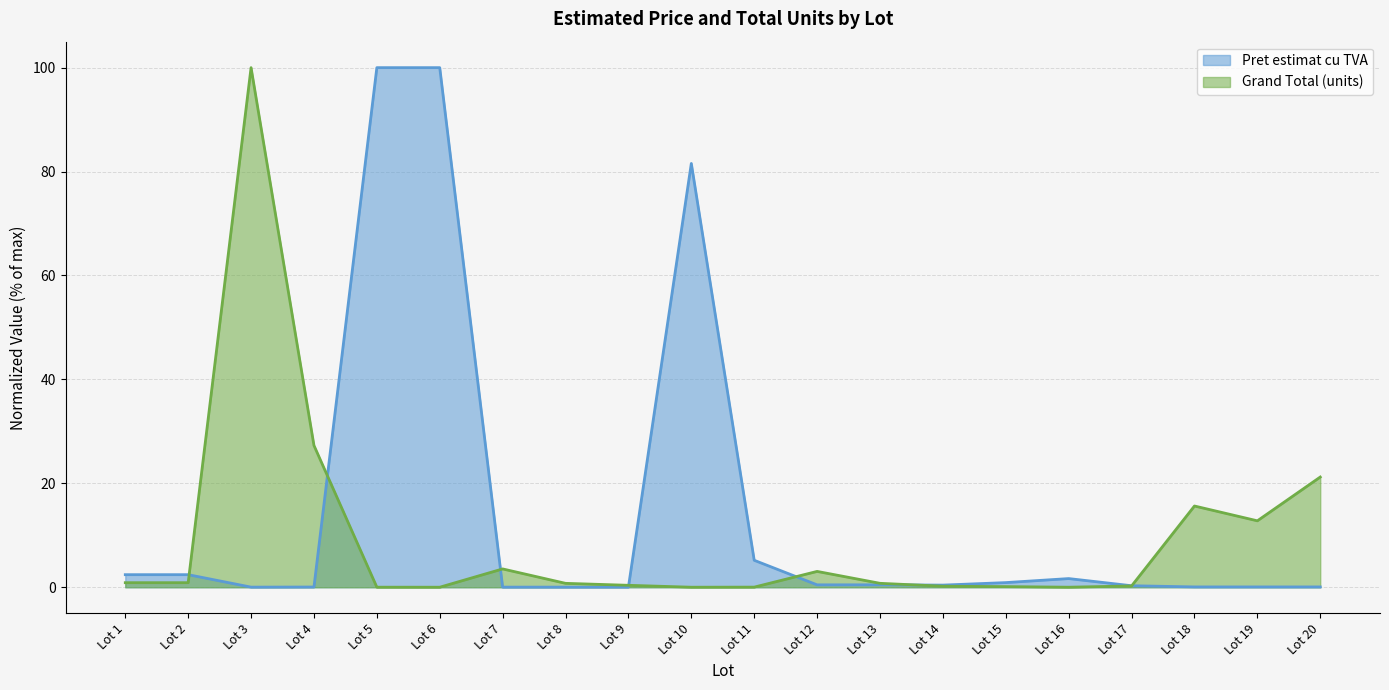

Reading right to left, what are all the values shown in this chart?

Pret estimat cu TVA: Lot 20=0.1	Lot 19=0.1	Lot 18=0.1	Lot 17=0.3	Lot 16=1.7	Lot 15=0.9	Lot 14=0.4	Lot 13=0.5	Lot 12=0.5	Lot 11=5.2	Lot 10=81.6	Lot 9=0.0	Lot 8=0.0	Lot 7=0.0	Lot 6=100.0	Lot 5=100.0	Lot 4=0.0	Lot 3=0.0	Lot 2=2.4	Lot 1=2.4
Grand Total (units): Lot 20=21.2	Lot 19=12.8	Lot 18=15.6	Lot 17=0.3	Lot 16=0.0	Lot 15=0.1	Lot 14=0.2	Lot 13=0.8	Lot 12=3.1	Lot 11=0.0	Lot 10=0.0	Lot 9=0.4	Lot 8=0.8	Lot 7=3.5	Lot 6=0.0	Lot 5=0.0	Lot 4=27.3	Lot 3=100.0	Lot 2=0.9	Lot 1=0.9